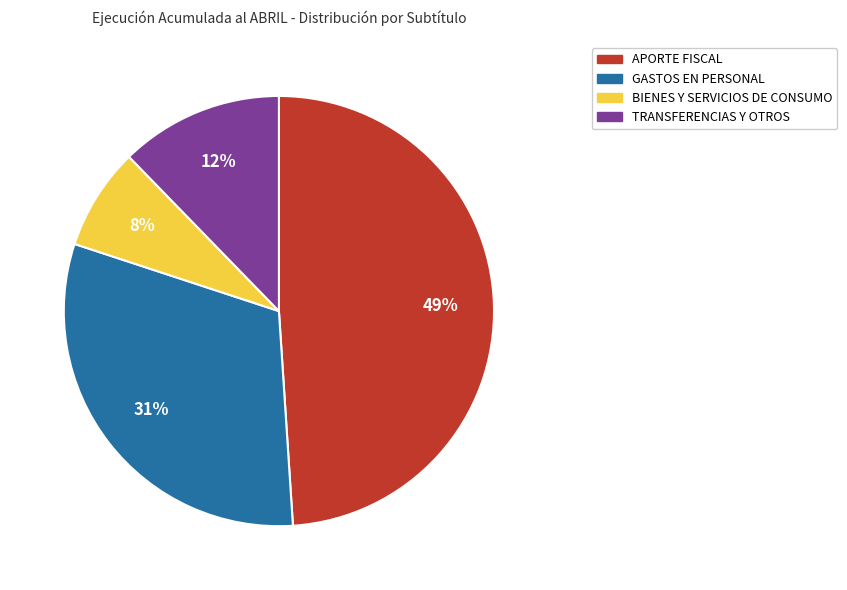

Is there a majority slice in this chart?

No